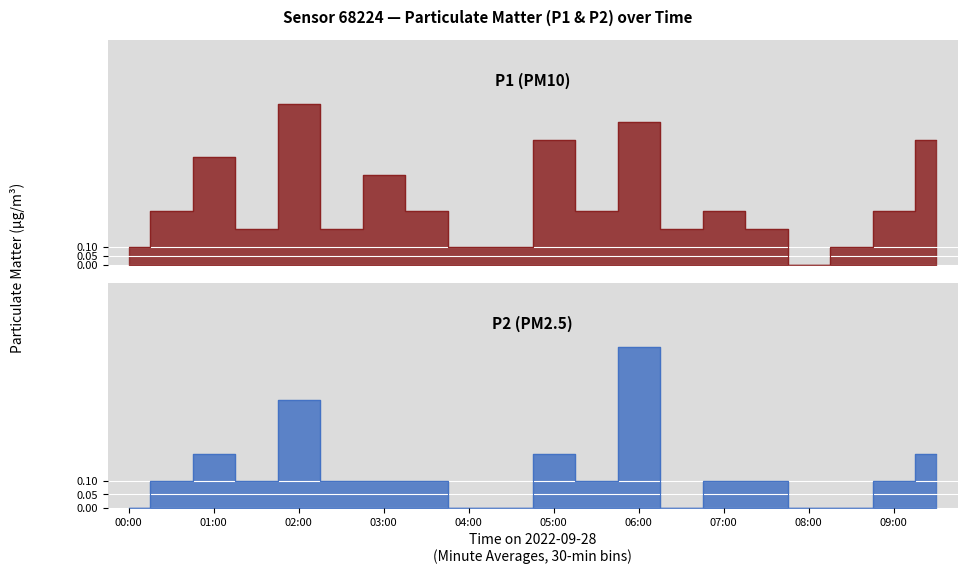

What position from the right is 01:30?

17